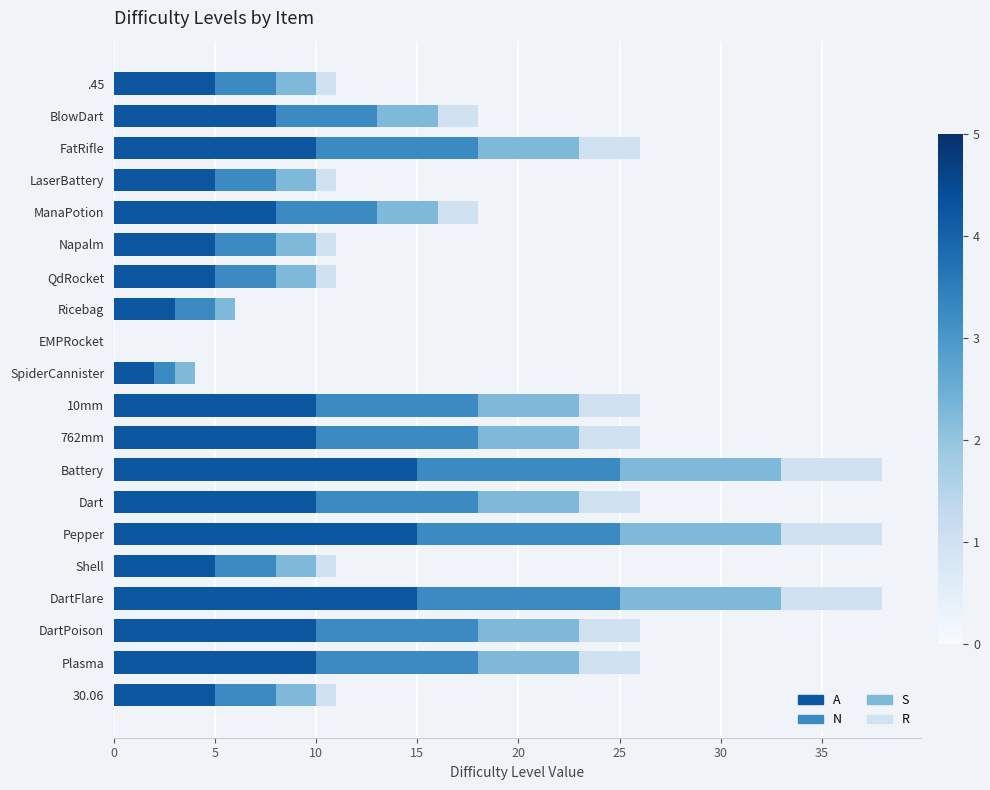

What is the highest value of the A series?

15